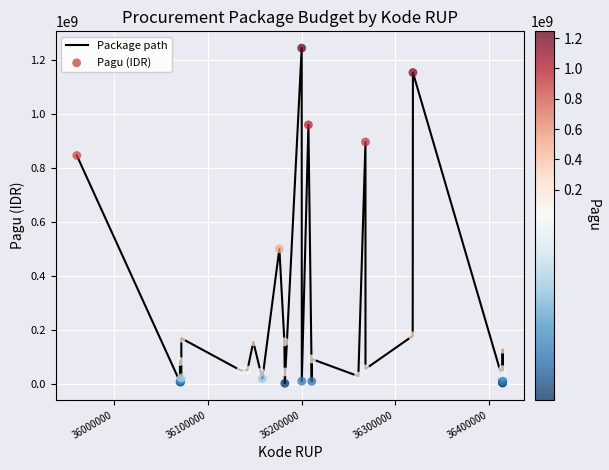

What is the maximum value shown in the chart?

1244880000